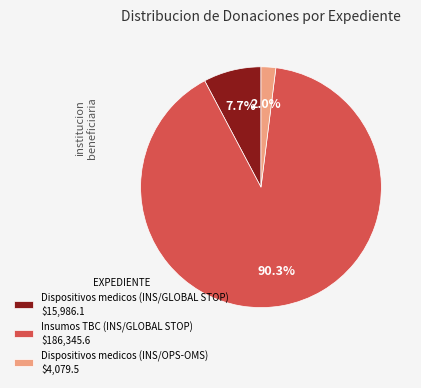

What portion of the pie excludes Insumos TBC (INS/GLOBAL STOP) $186,345.6?

9.7%